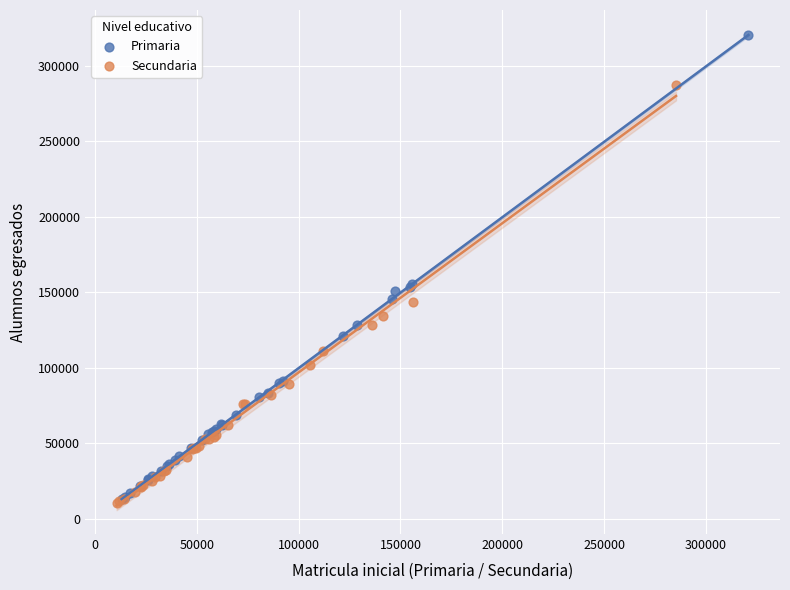

Which series has the widest spread of Y values?

Primaria